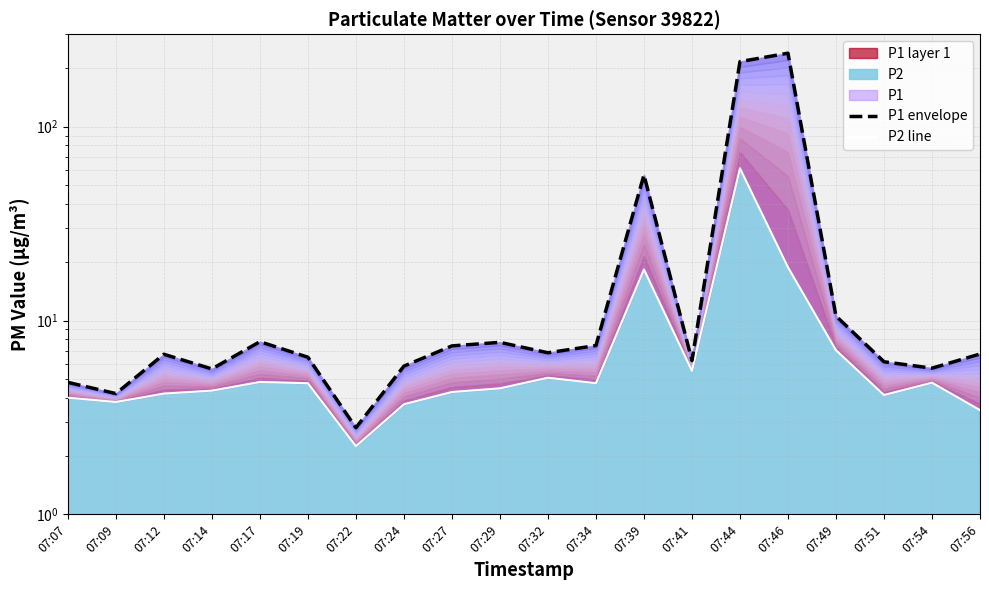

What is the difference between the maximum and minimum values in the P1 envelope series?

236.5